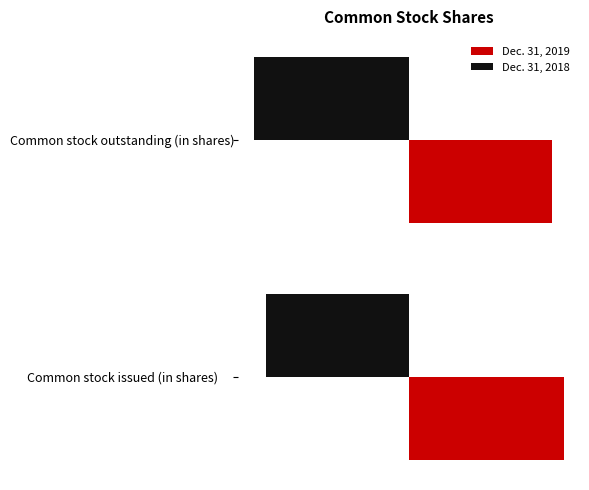

Which label corresponds to the largest value in the chart?

Common stock issued (in shares)